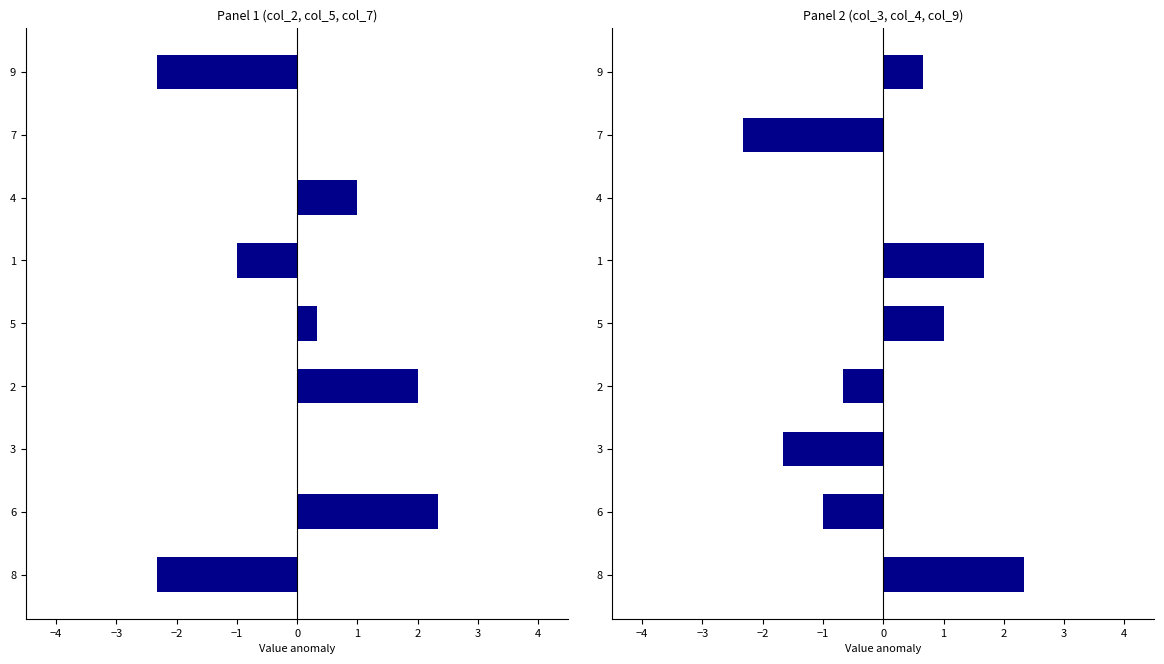

What are all the series names shown in the legend?

col_2 / col_5 / col_7, col_3 / col_4 / col_9